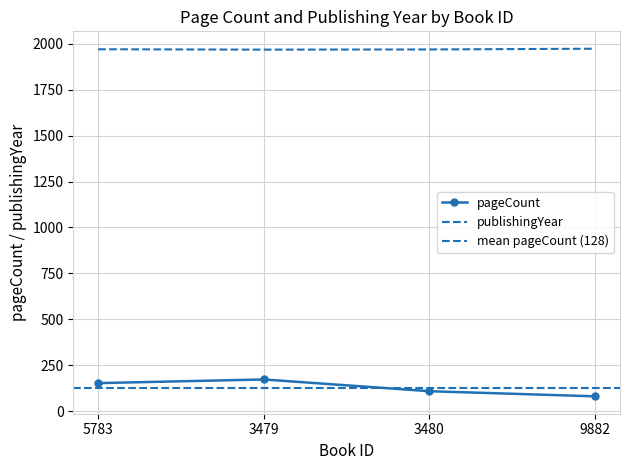

What position from the right is 9882?

1